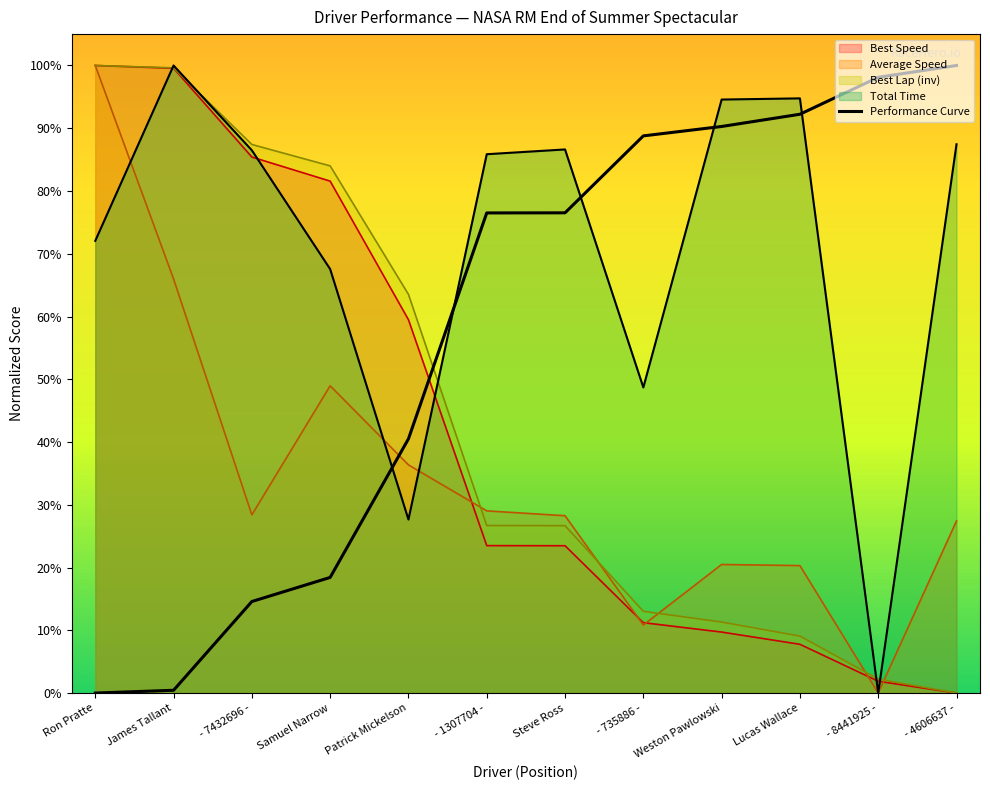

The value at Patrick Mickelson is 40.5. True or false?

True